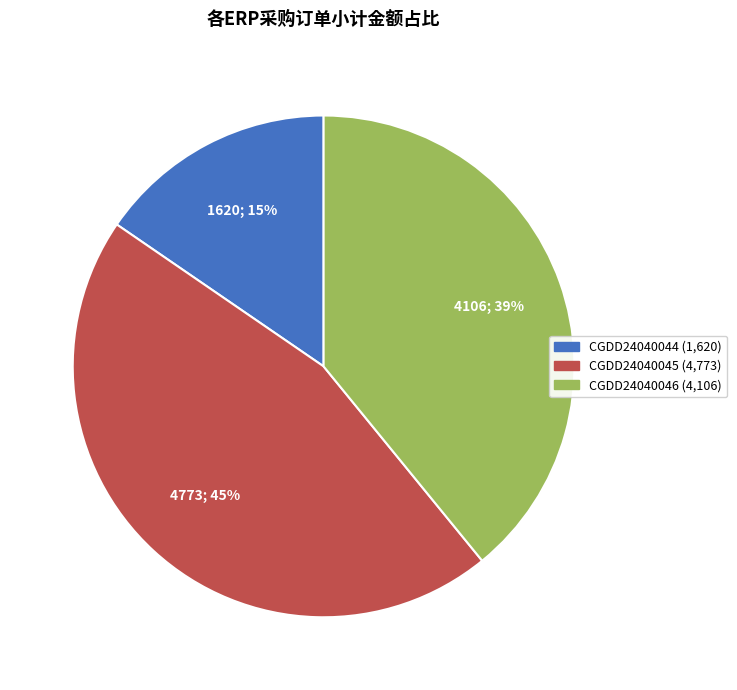

Is there a majority slice in this chart?

No